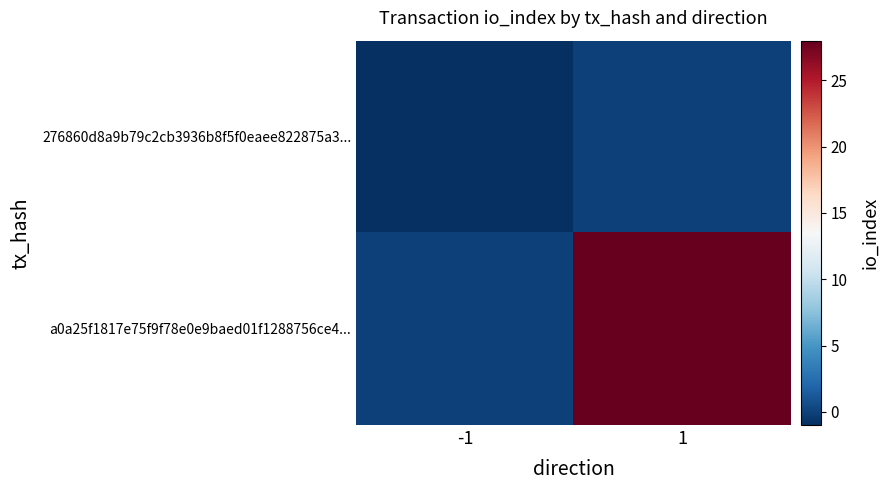

What is the spread (max minus min) of values at -1?

1